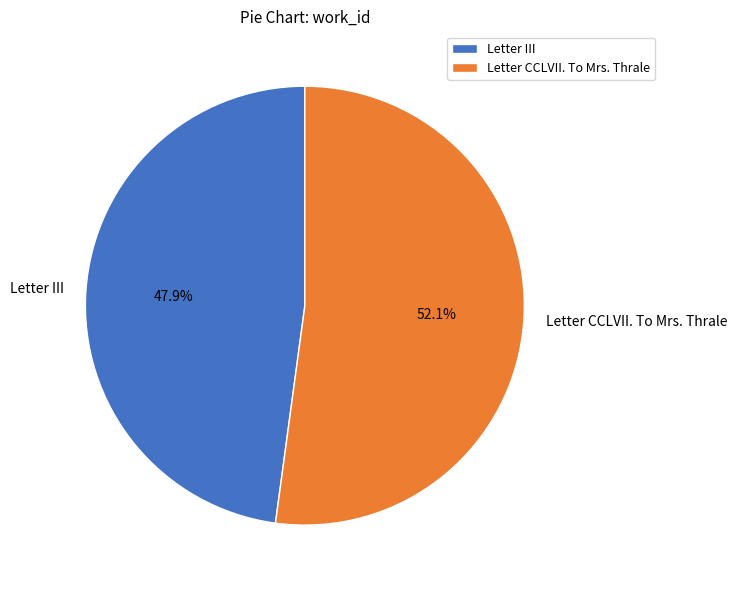

To the nearest percent, what is the average slice percentage?

50%